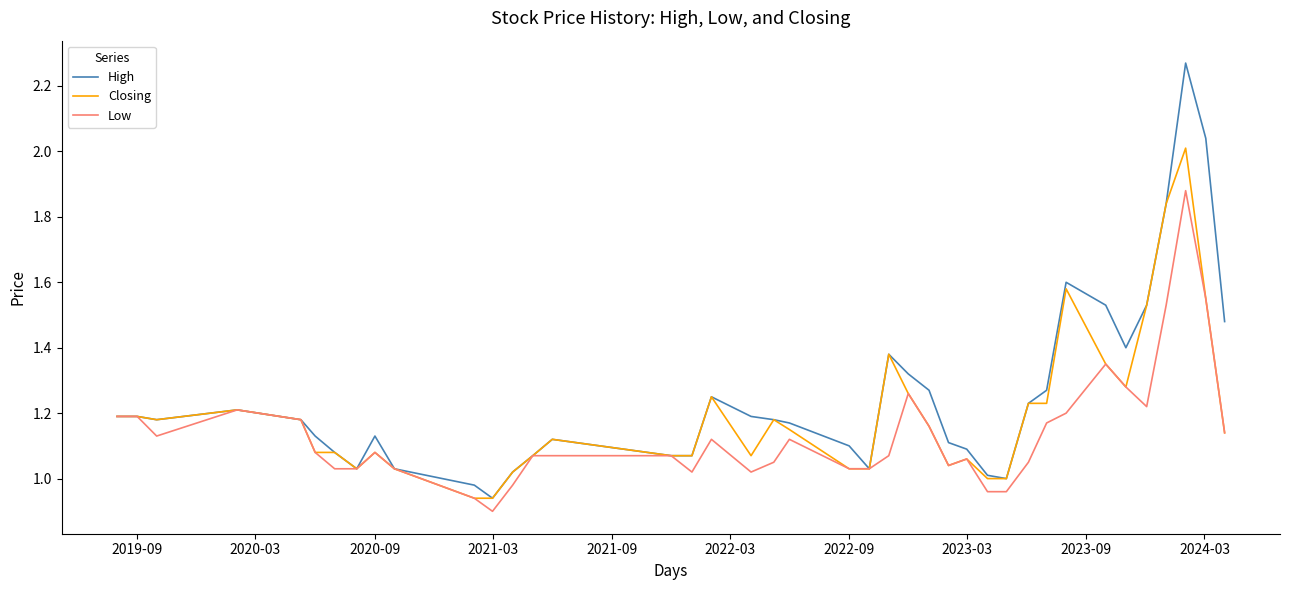

Which series has the largest range (max minus min)?

High